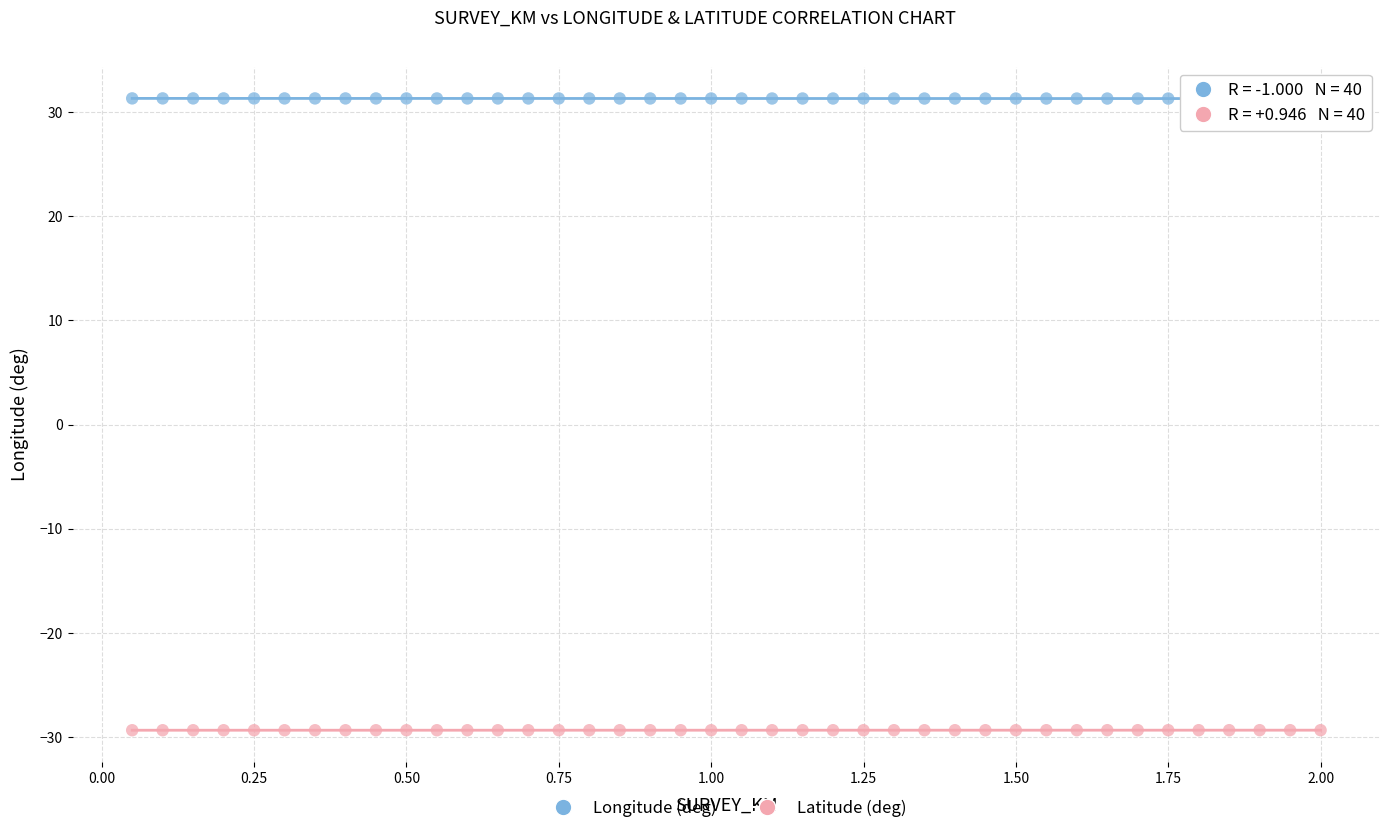

Across all data points, what is the range of Y values (max minus min)?

60.6